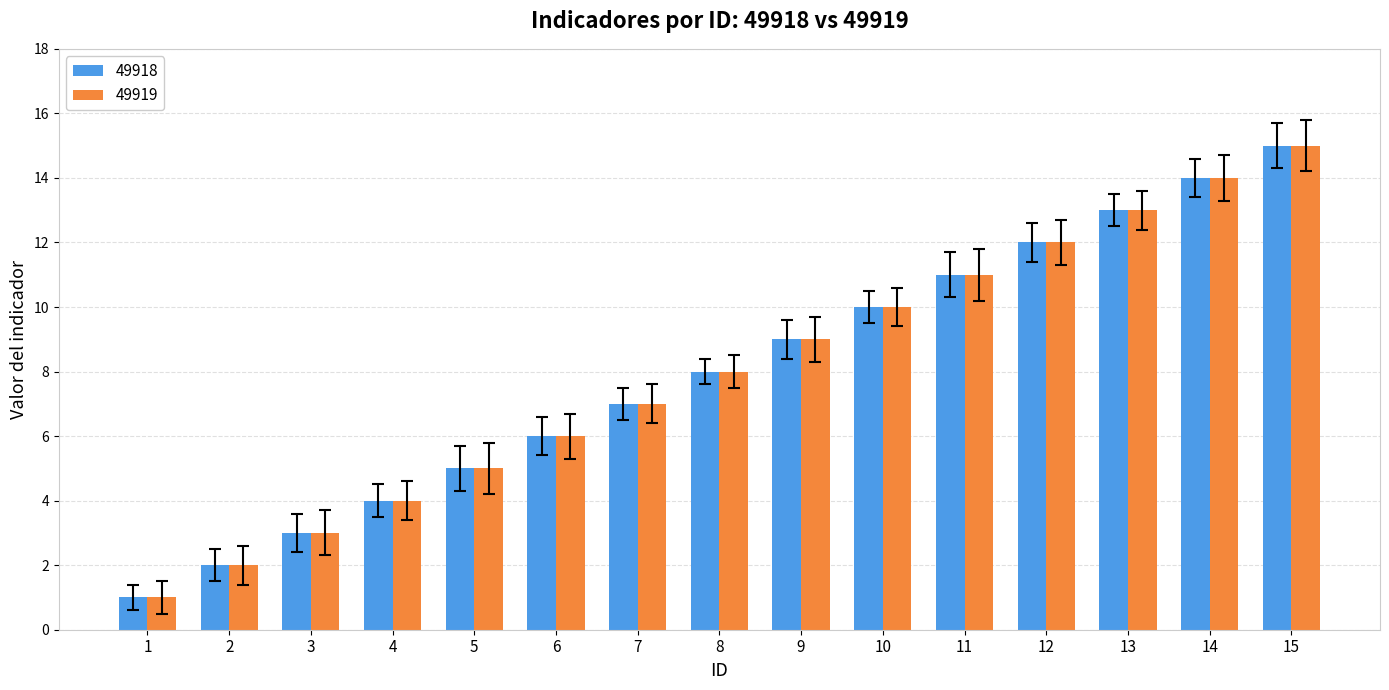

What are all the series names shown in the legend?

49918, 49919